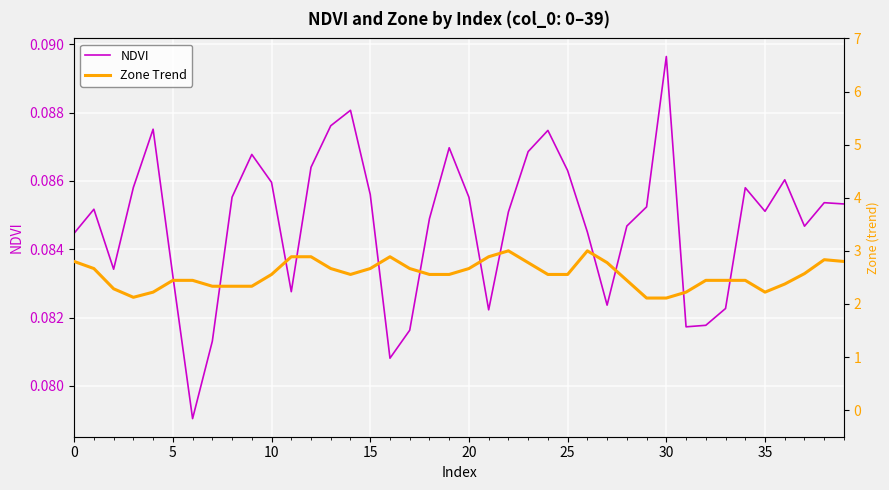

At which label does NDVI reach its peak?

30